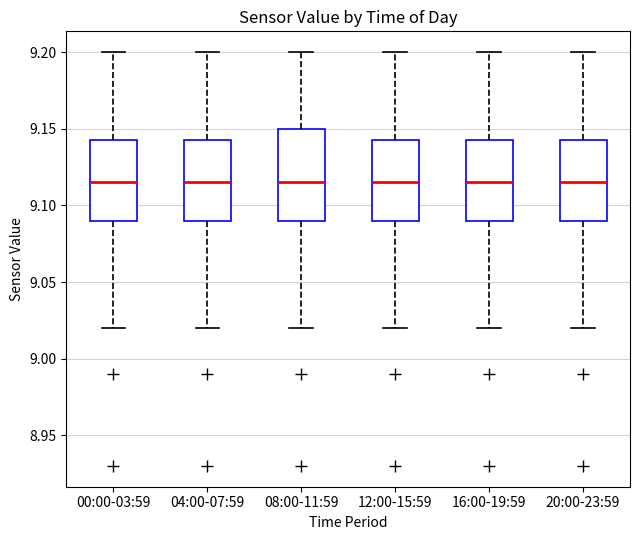

Reading left to right, transcribe this box plot: for each box, give where its median line is, the range the box spans, and where its two whiskers end, as read against the y-axis. The values are not printed on the chart, so give them approximately, as read against the axis.

00:00-03:59: median 9.115, box 9.090 to 9.145, whiskers 9.020 to 9.200
04:00-07:59: median 9.115, box 9.090 to 9.145, whiskers 9.020 to 9.200
08:00-11:59: median 9.115, box 9.090 to 9.150, whiskers 9.020 to 9.200
12:00-15:59: median 9.115, box 9.090 to 9.145, whiskers 9.020 to 9.200
16:00-19:59: median 9.115, box 9.090 to 9.145, whiskers 9.020 to 9.200
20:00-23:59: median 9.115, box 9.090 to 9.145, whiskers 9.020 to 9.200